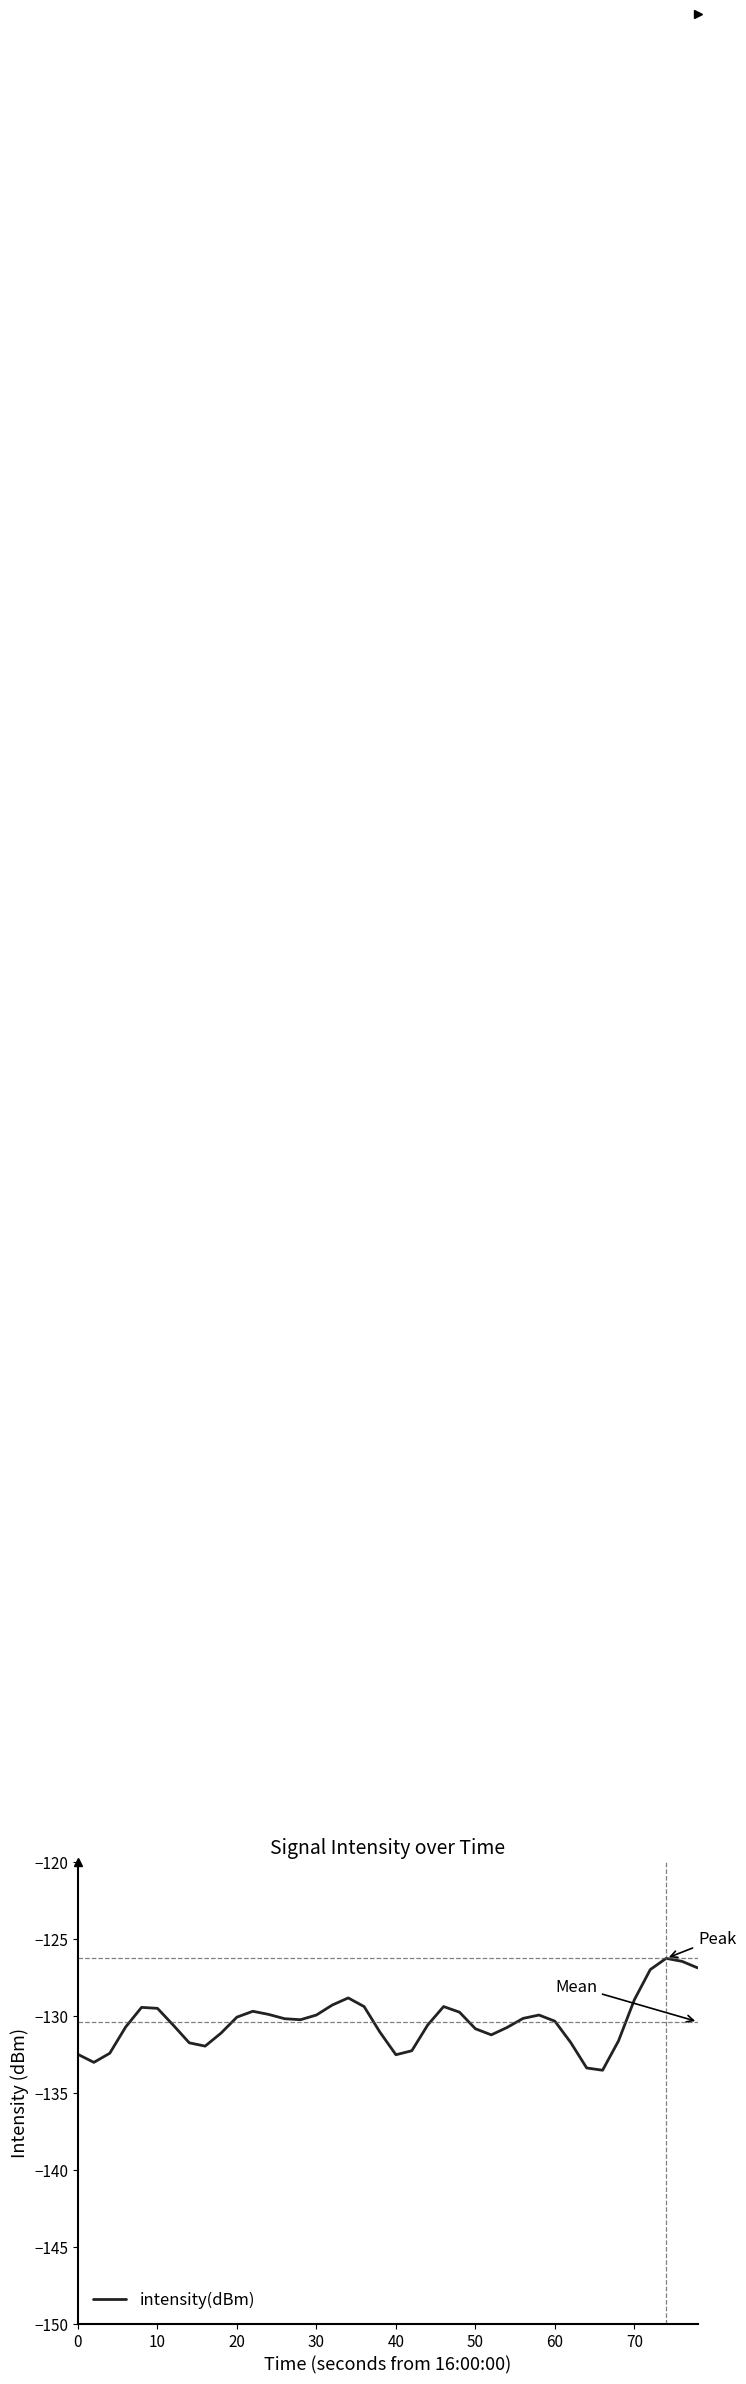

What is the greatest value displayed?

-126.3